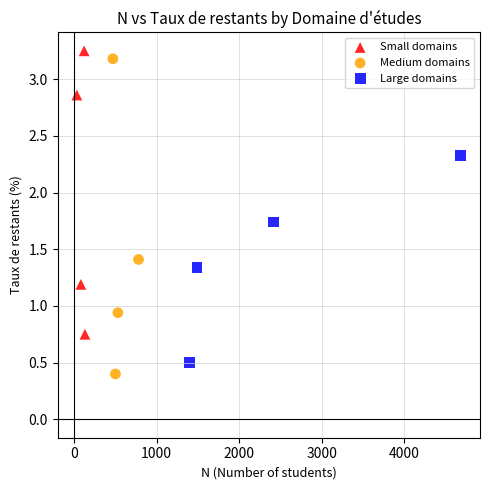

Which series reaches the minimum Y coordinate?

Medium domains